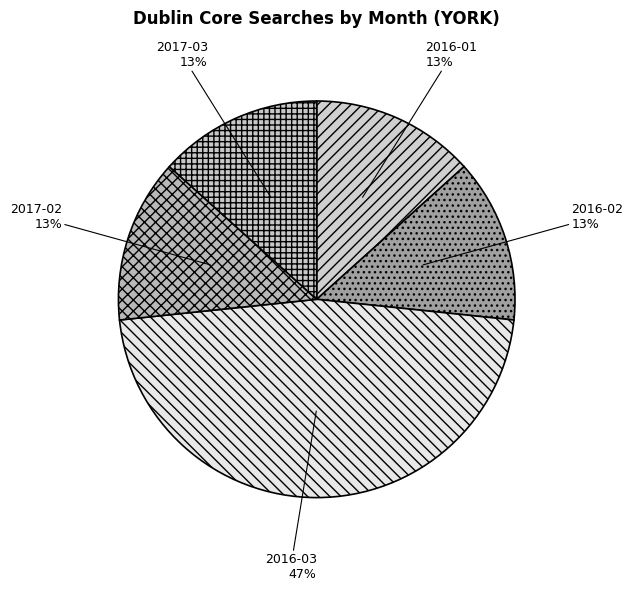

To the nearest percent, what percentage of the pie is 2016-01?

13%